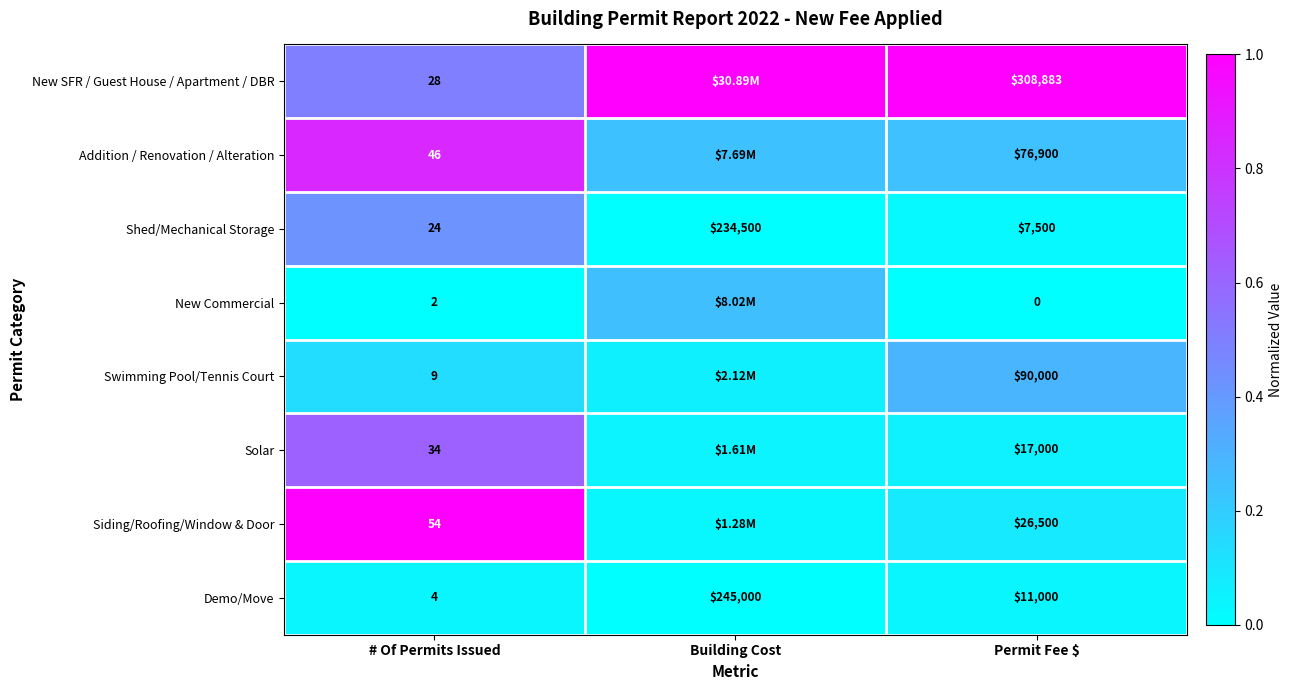

What is the total value across all series at Permit Fee $?

537783.0